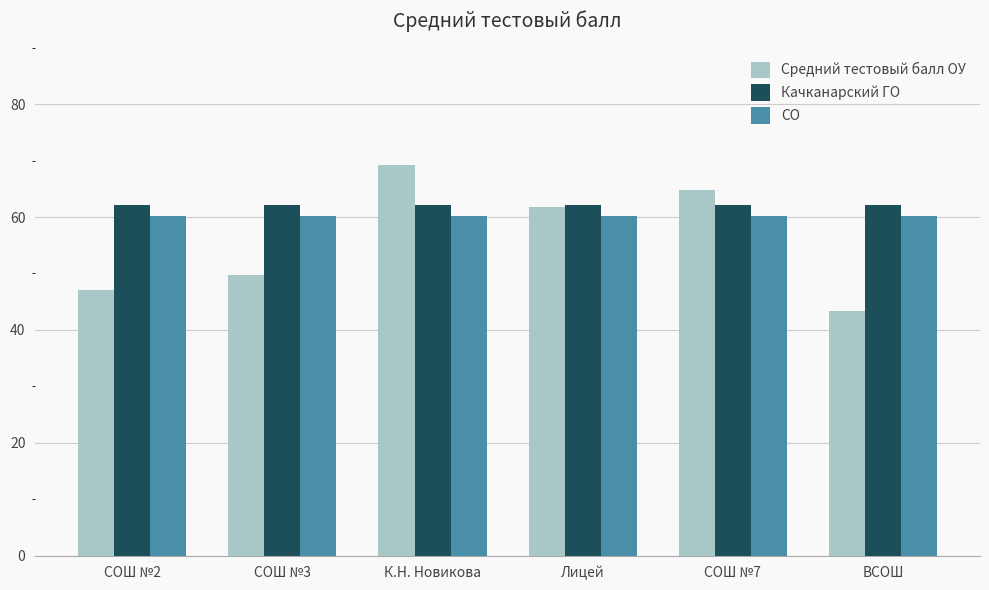

How many series are shown in this chart?

3